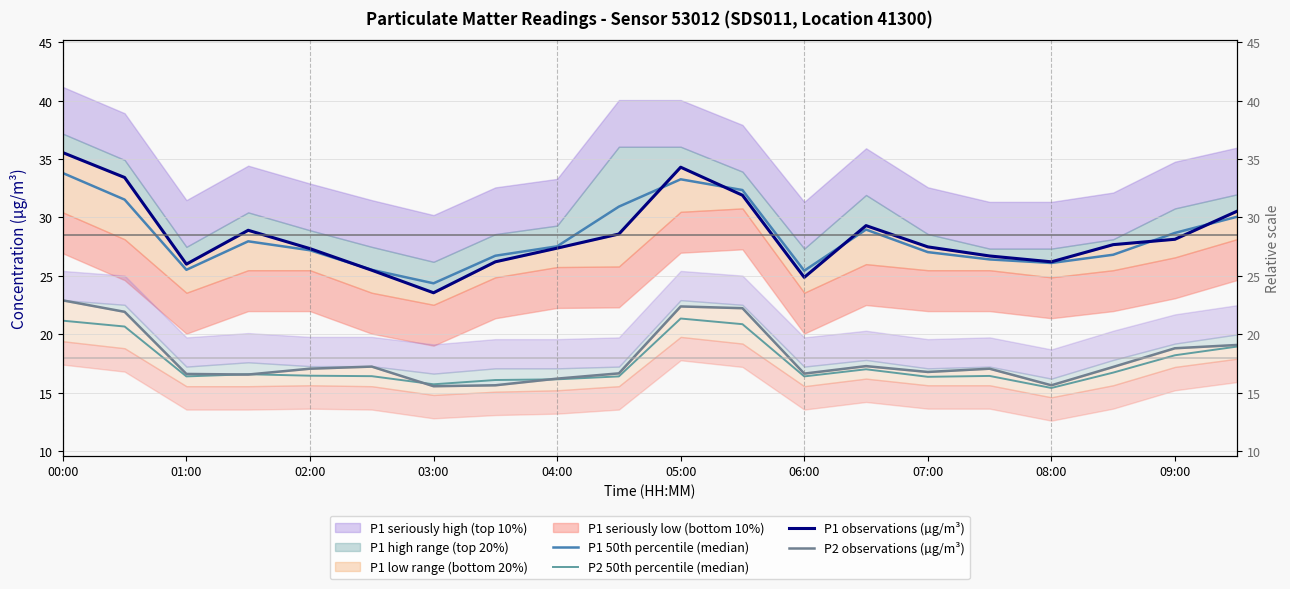

At which category is the sum across all series the highest?

00:00